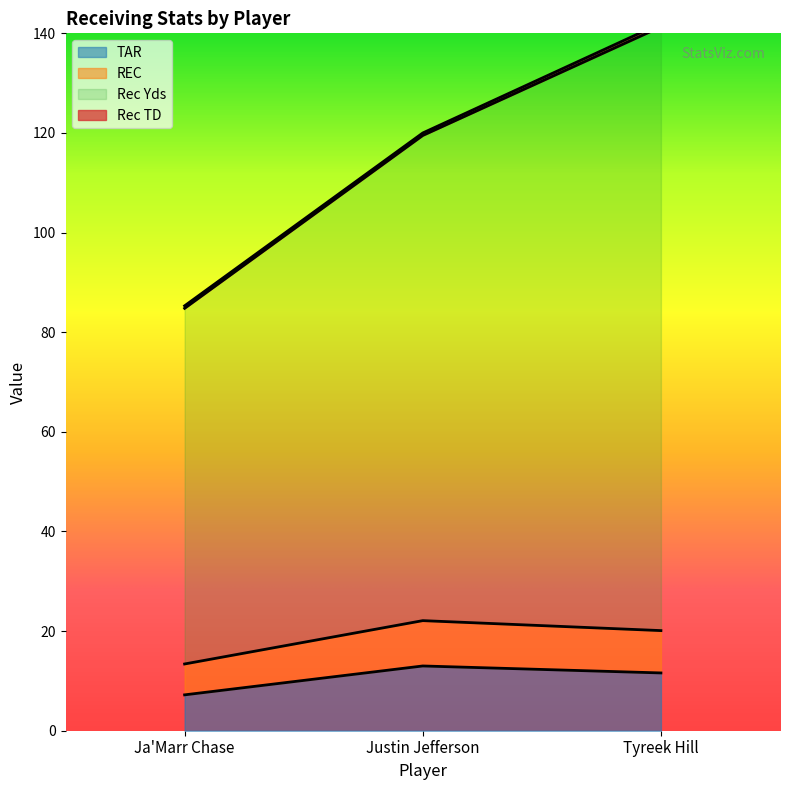

How many lines are shown in the chart?

3